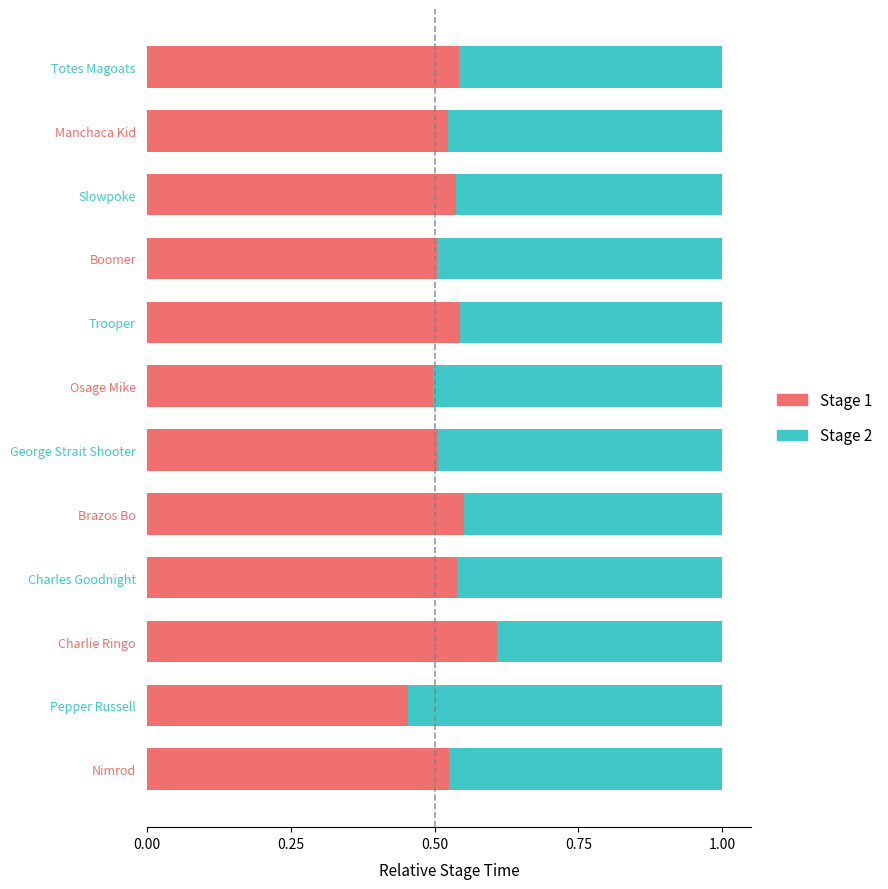

What is the total value across all series at Brazos Bo?

1.0